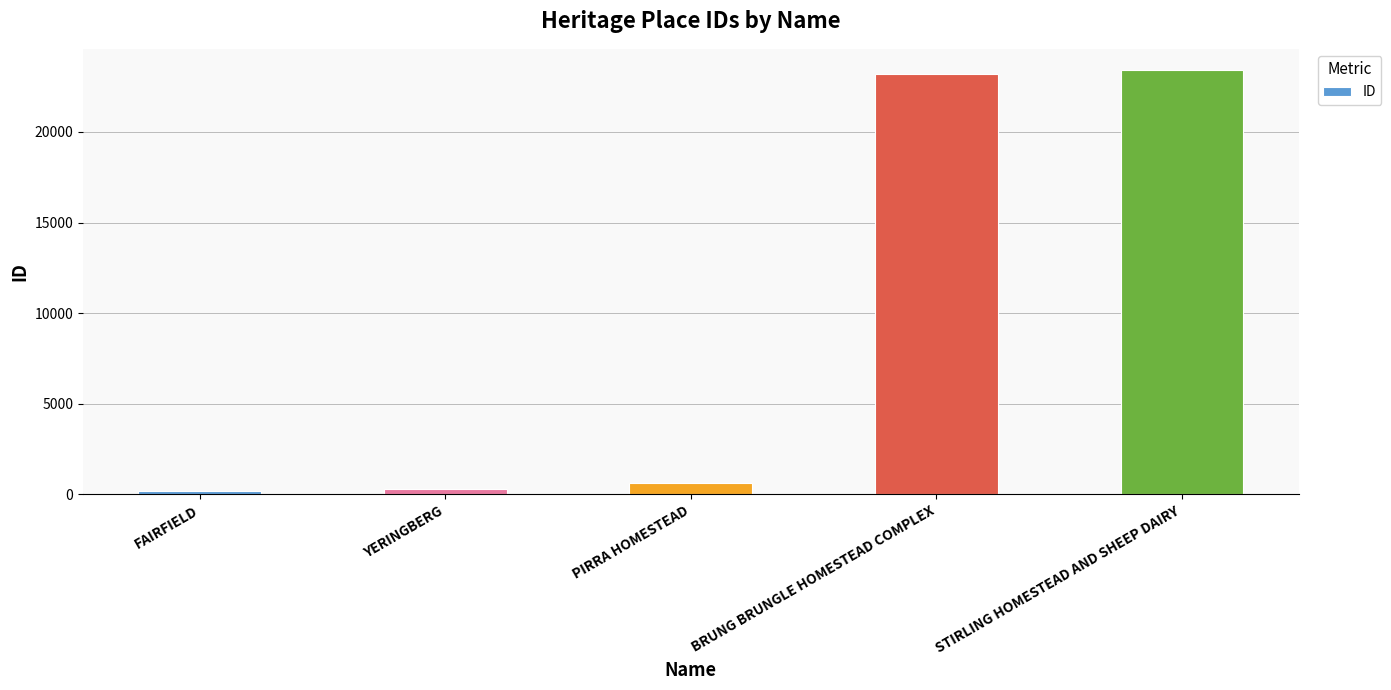

How many bars are there in total?

5